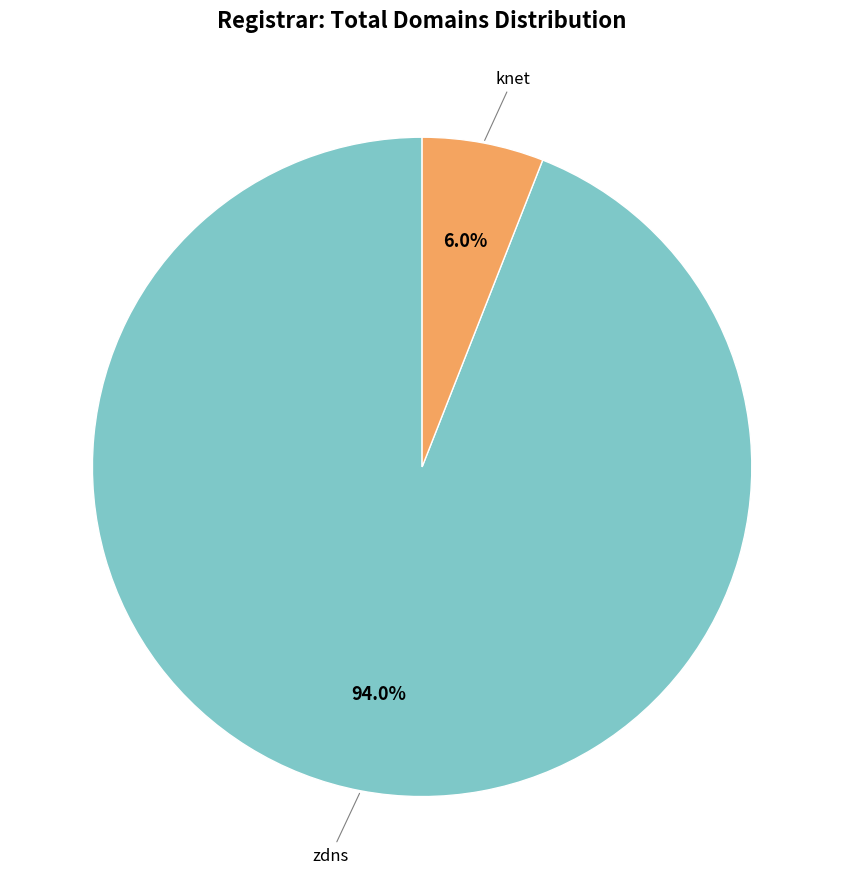

To the nearest percent, what is the difference between the largest and smallest slice percentages?

88%